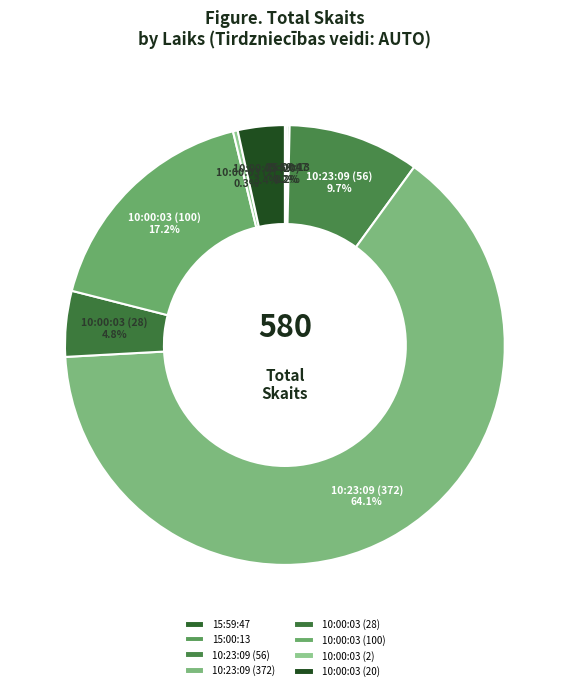

What portion of the pie excludes 10:00:03 (20)?

96.6%